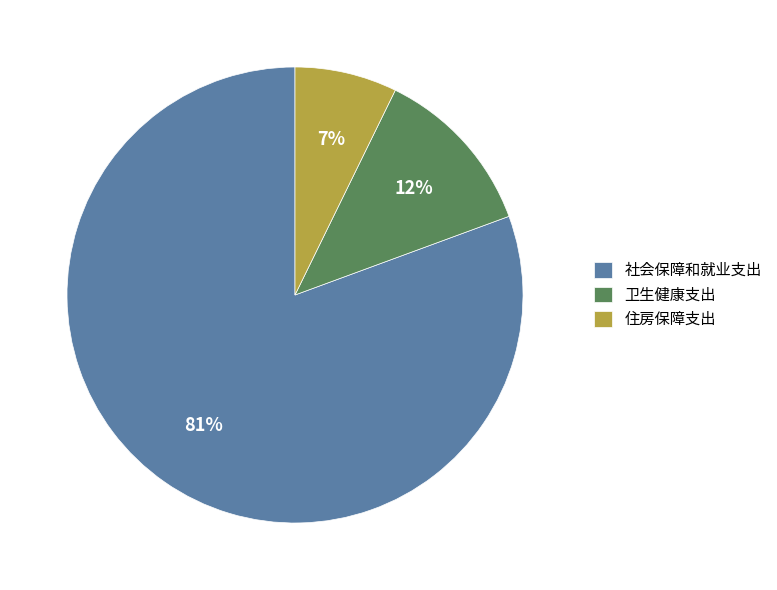

Does any single category account for the majority?

Yes